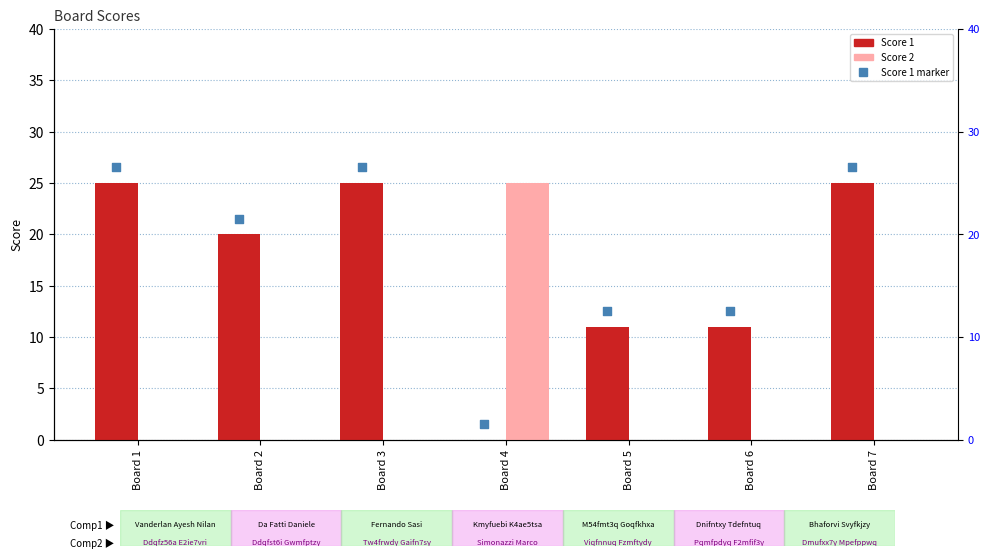

What are all the series names shown in the legend?

Score 1, Score 2